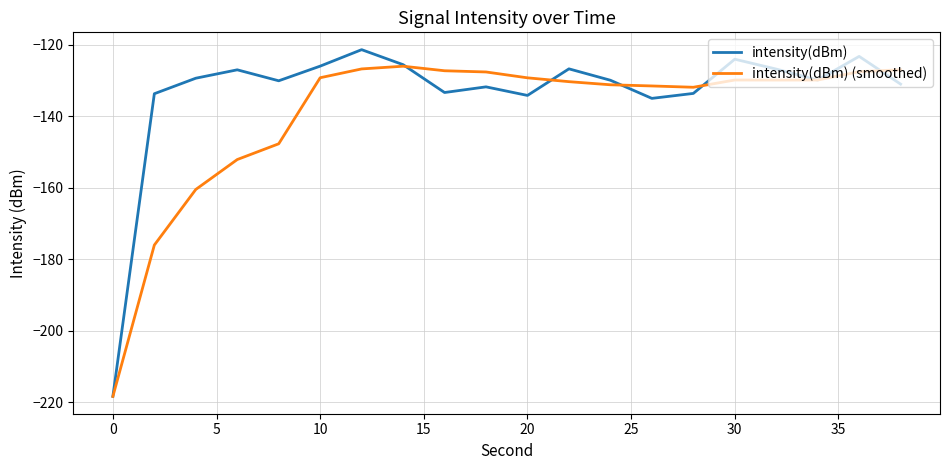

Which series has the widest spread of values?

intensity(dBm)